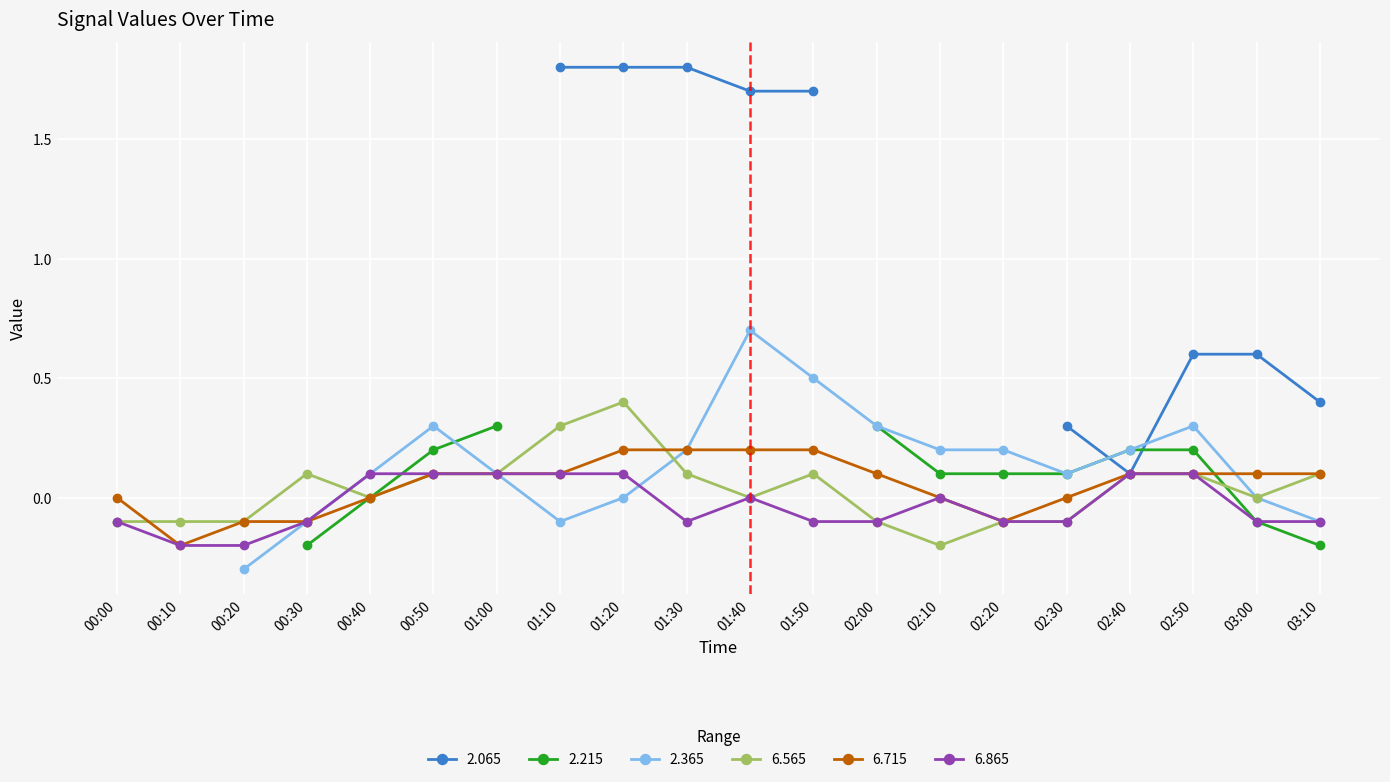

Is the value of 6.715 at 03:00 greater than the value of 6.865 at 03:00?

Yes